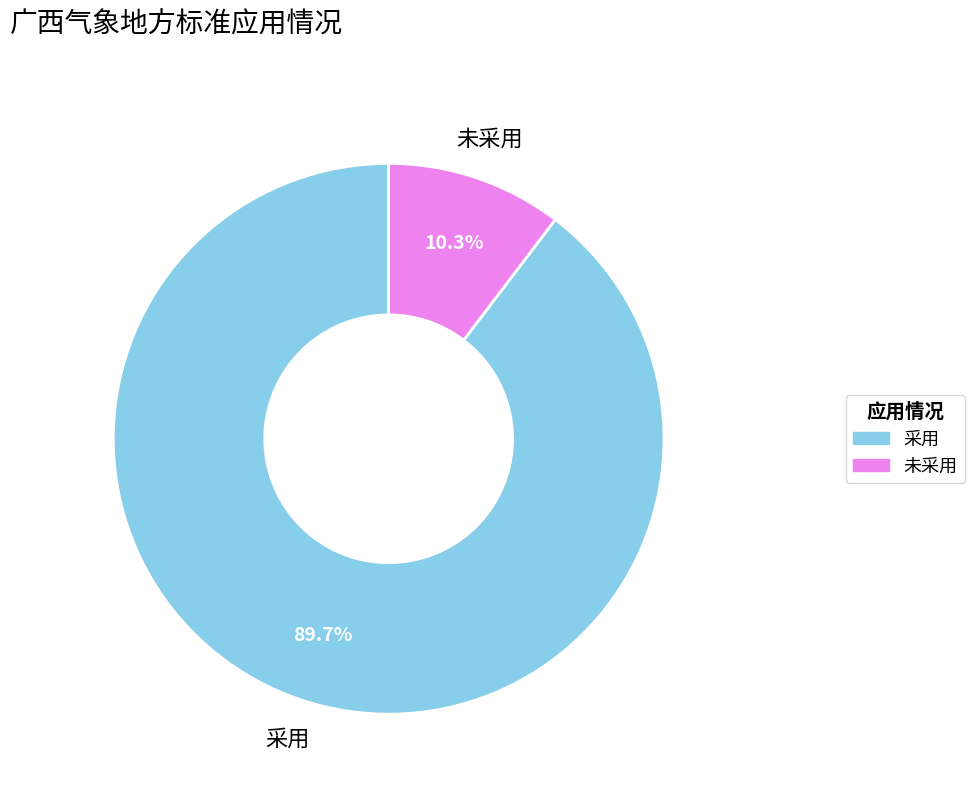

What percentage is the 未采用 slice, to the nearest percent?

10%